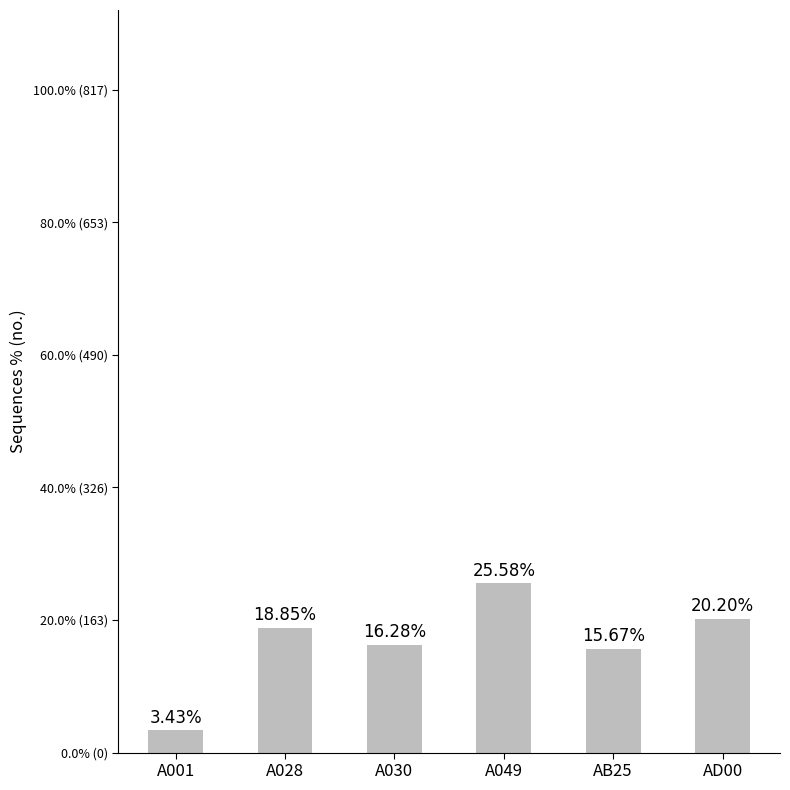

Are the bars horizontal?

No